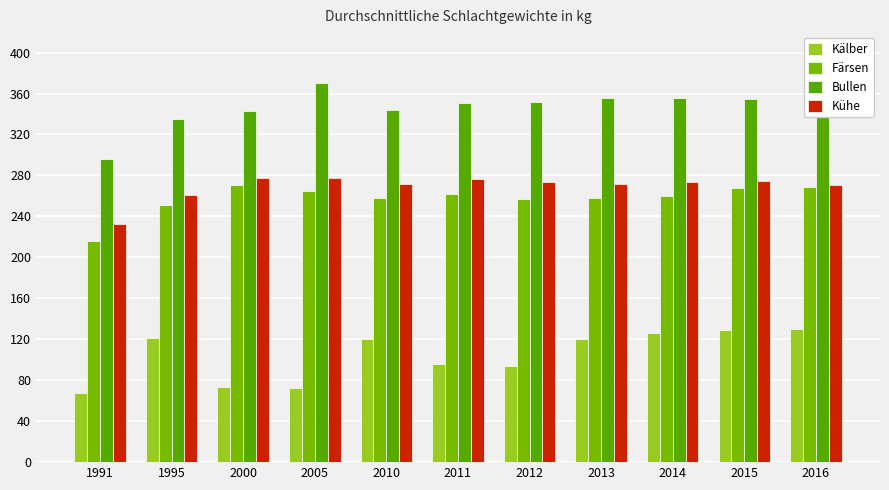

How many values in the Kühe series are below 274?

5